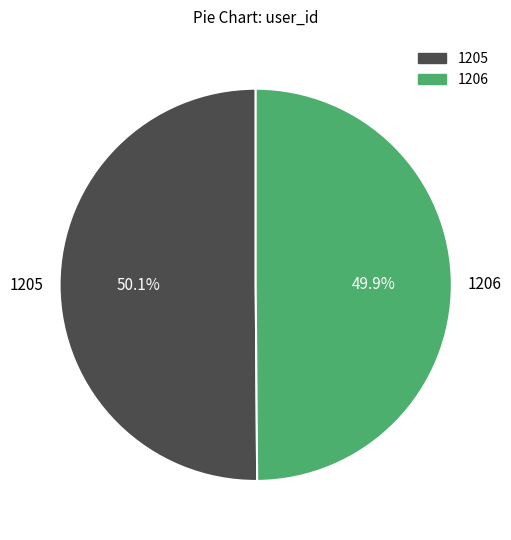

Approximately how many times larger is the value at 1206 compared to 1205?

1.0